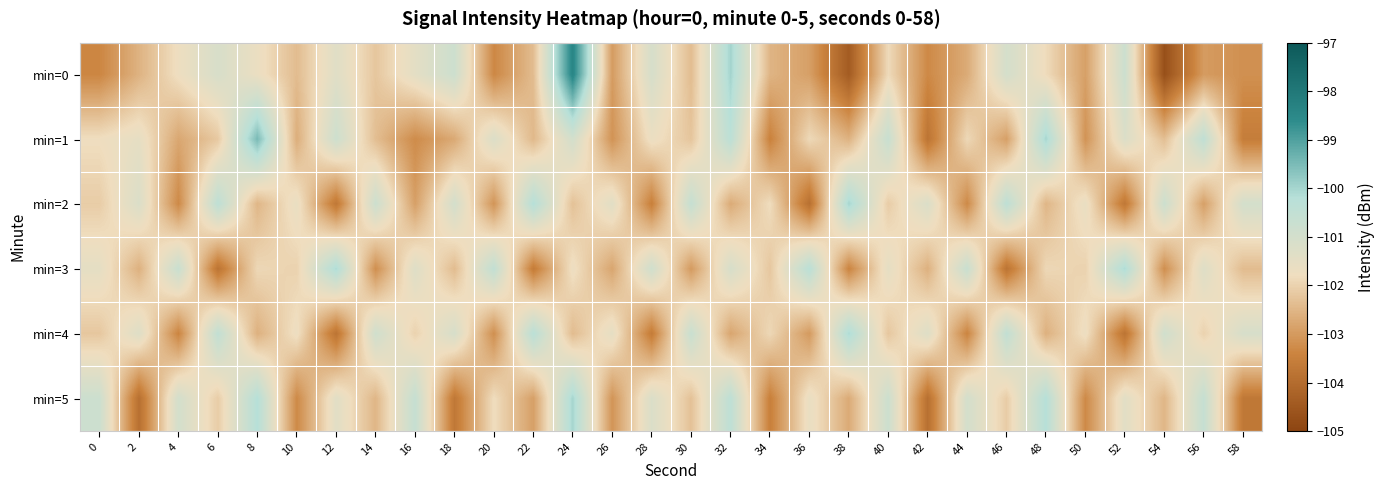

At how many categories does at least one series exceed -101?

23